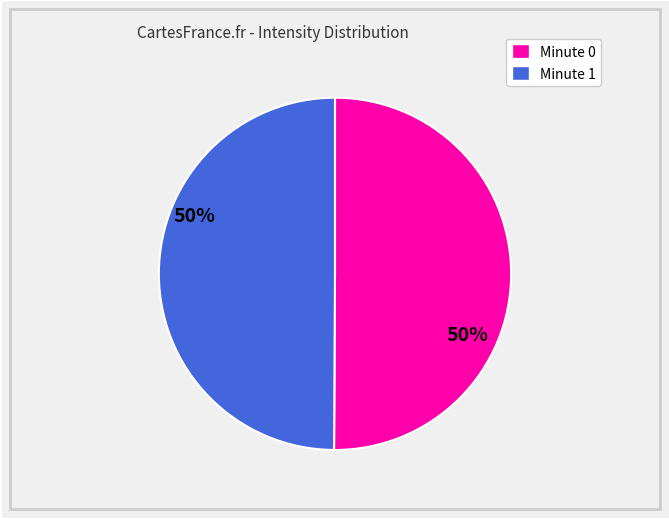

What is the ratio of the value at Minute 0 to the value at Minute 1?

1.0